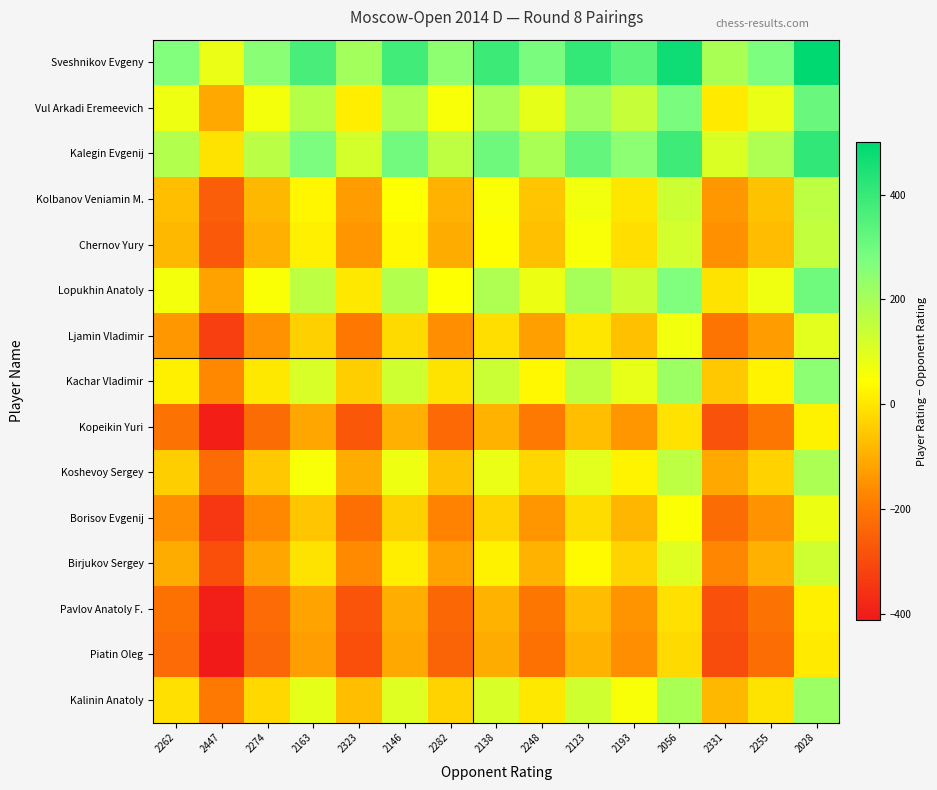

Reading left to right, extract all data points from this chart.

Sveshnikov Evgeny: 2262=266	2447=81	2274=254	2163=365	2323=205	2146=382	2282=246	2138=390	2248=280	2123=405	2193=335	2056=472	2331=197	2255=273	2028=500
Vul Arkadi Eremeevich: 2262=75	2447=-110	2274=63	2163=174	2323=14	2146=191	2282=55	2138=199	2248=89	2123=214	2193=144	2056=281	2331=6	2255=82	2028=309
Kalegin Evgenij: 2262=180	2447=-5	2274=168	2163=279	2323=119	2146=296	2282=160	2138=304	2248=194	2123=319	2193=249	2056=386	2331=111	2255=187	2028=414
Kolbanov Veniamin M.: 2262=-71	2447=-256	2274=-83	2163=28	2323=-132	2146=45	2282=-91	2138=53	2248=-57	2123=68	2193=-2	2056=135	2331=-140	2255=-64	2028=163
Chernov Yury: 2262=-83	2447=-268	2274=-95	2163=16	2323=-144	2146=33	2282=-103	2138=41	2248=-69	2123=56	2193=-14	2056=123	2331=-152	2255=-76	2028=151
Lopukhin Anatoly: 2262=65	2447=-120	2274=53	2163=164	2323=4	2146=181	2282=45	2138=189	2248=79	2123=204	2193=134	2056=271	2331=-4	2255=72	2028=299
Ljamin Vladimir: 2262=-138	2447=-323	2274=-150	2163=-39	2323=-199	2146=-22	2282=-158	2138=-14	2248=-124	2123=1	2193=-69	2056=68	2331=-207	2255=-131	2028=96
Kachar Vladimir: 2262=16	2447=-169	2274=4	2163=115	2323=-45	2146=132	2282=-4	2138=140	2248=30	2123=155	2193=85	2056=222	2331=-53	2255=23	2028=250
Kopeikin Yuri: 2262=-212	2447=-397	2274=-224	2163=-113	2323=-273	2146=-96	2282=-232	2138=-88	2248=-198	2123=-73	2193=-143	2056=-6	2331=-281	2255=-205	2028=22
Koshevoy Sergey: 2262=-43	2447=-228	2274=-55	2163=56	2323=-104	2146=73	2282=-63	2138=81	2248=-29	2123=96	2193=26	2056=163	2331=-112	2255=-36	2028=191
Borisov Evgenij: 2262=-156	2447=-341	2274=-168	2163=-57	2323=-217	2146=-40	2282=-176	2138=-32	2248=-142	2123=-17	2193=-87	2056=50	2331=-225	2255=-149	2028=78
Birjukov Sergey: 2262=-103	2447=-288	2274=-115	2163=-4	2323=-164	2146=13	2282=-123	2138=21	2248=-89	2123=36	2193=-34	2056=103	2331=-172	2255=-96	2028=131
Pavlov Anatoly F.: 2262=-216	2447=-401	2274=-228	2163=-117	2323=-277	2146=-100	2282=-236	2138=-92	2248=-202	2123=-77	2193=-147	2056=-10	2331=-285	2255=-209	2028=18
Piatin Oleg: 2262=-227	2447=-412	2274=-239	2163=-128	2323=-288	2146=-111	2282=-247	2138=-103	2248=-213	2123=-88	2193=-158	2056=-21	2331=-296	2255=-220	2028=7
Kalinin Anatoly: 2262=-12	2447=-197	2274=-24	2163=87	2323=-73	2146=104	2282=-32	2138=112	2248=2	2123=127	2193=57	2056=194	2331=-81	2255=-5	2028=222